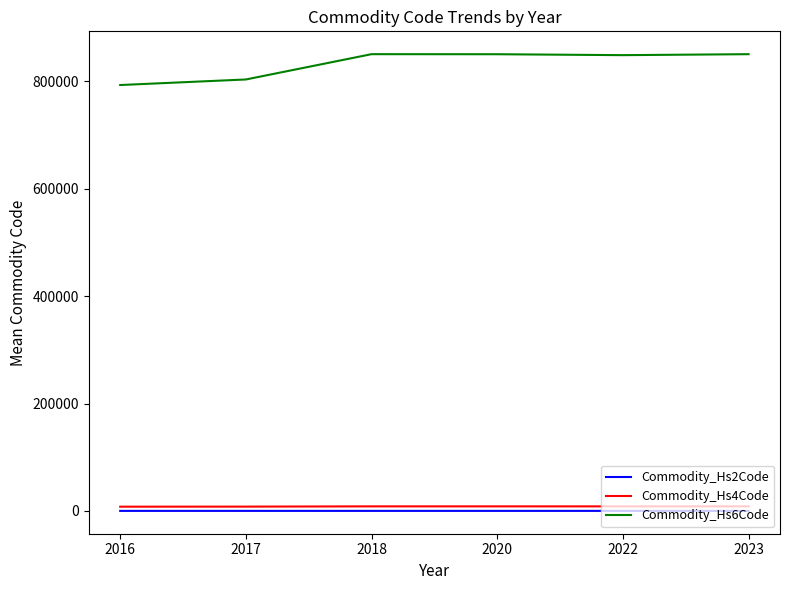

At 2018, list the series in order from smallest to largest.

Commodity_Hs2Code, Commodity_Hs4Code, Commodity_Hs6Code